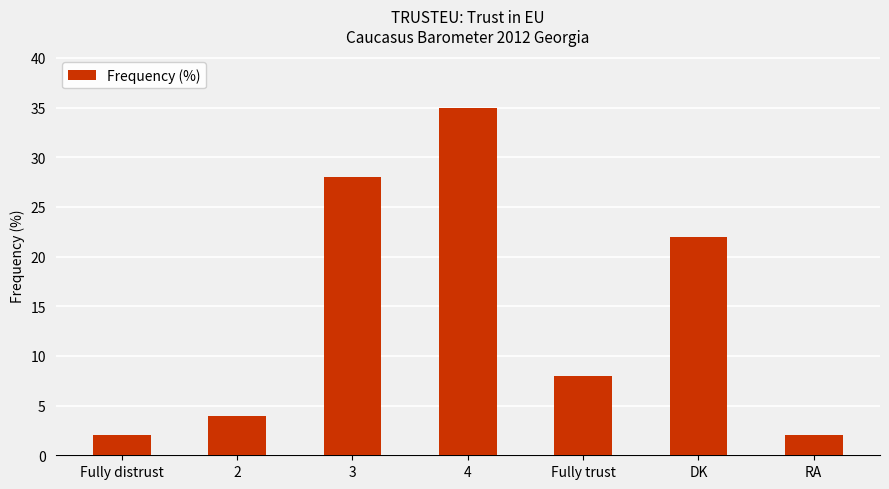

True or false: the data shows 17 at 4.

False